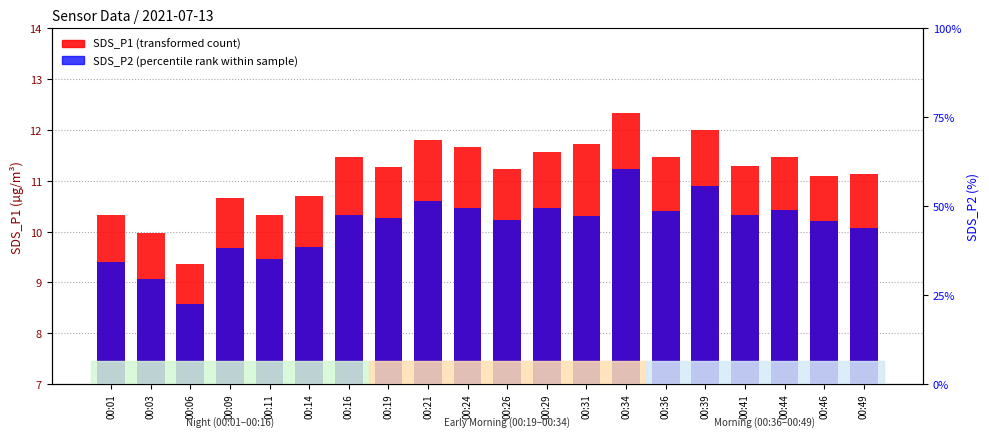

What are all the series names shown in the legend?

SDS_P1 (transformed count), SDS_P2 (percentile rank within sample)